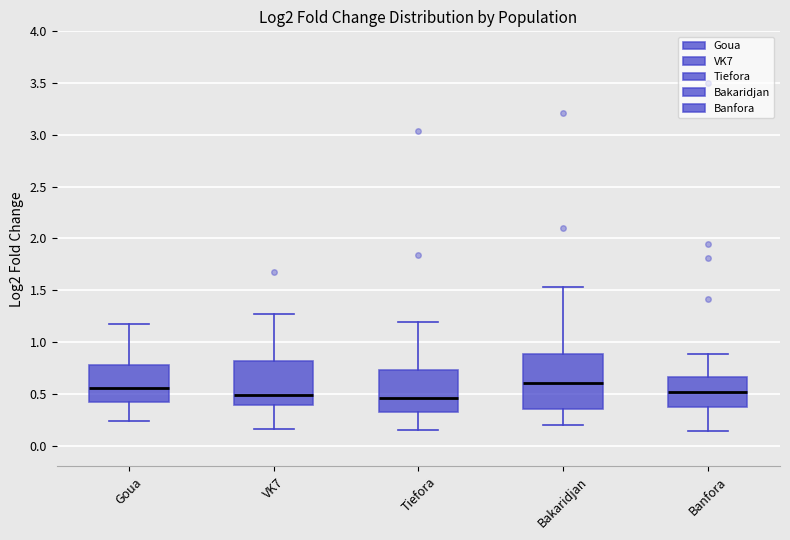

Reading left to right, transcribe this box plot: for each box, give where its median line is, the range the box spans, and where its two whiskers end, as read against the y-axis. The values are not printed on the chart, so give them approximately, as read against the axis.

Goua: median 0.55, box 0.40 to 0.75, whiskers 0.25 to 1.20
VK7: median 0.50, box 0.40 to 0.80, whiskers 0.15 to 1.25
Tiefora: median 0.45, box 0.35 to 0.75, whiskers 0.15 to 1.20
Bakaridjan: median 0.60, box 0.35 to 0.90, whiskers 0.20 to 1.55
Banfora: median 0.50, box 0.35 to 0.65, whiskers 0.15 to 0.90